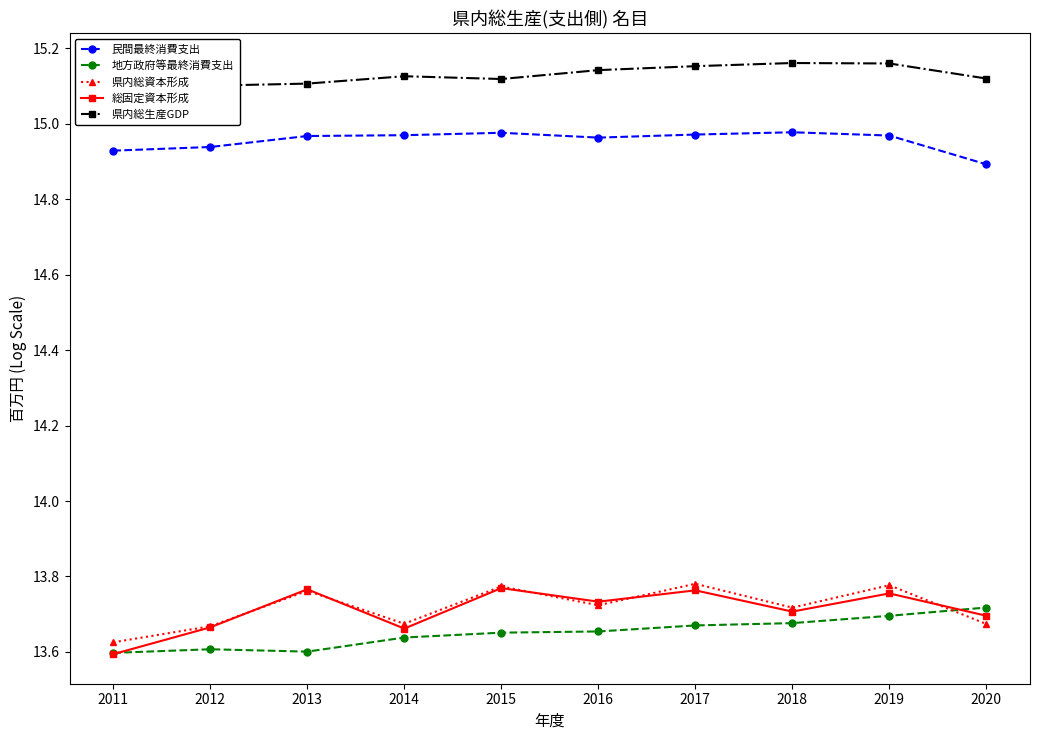

The 民間最終消費支出 series shows 15.0 at 2017. True or false?

True